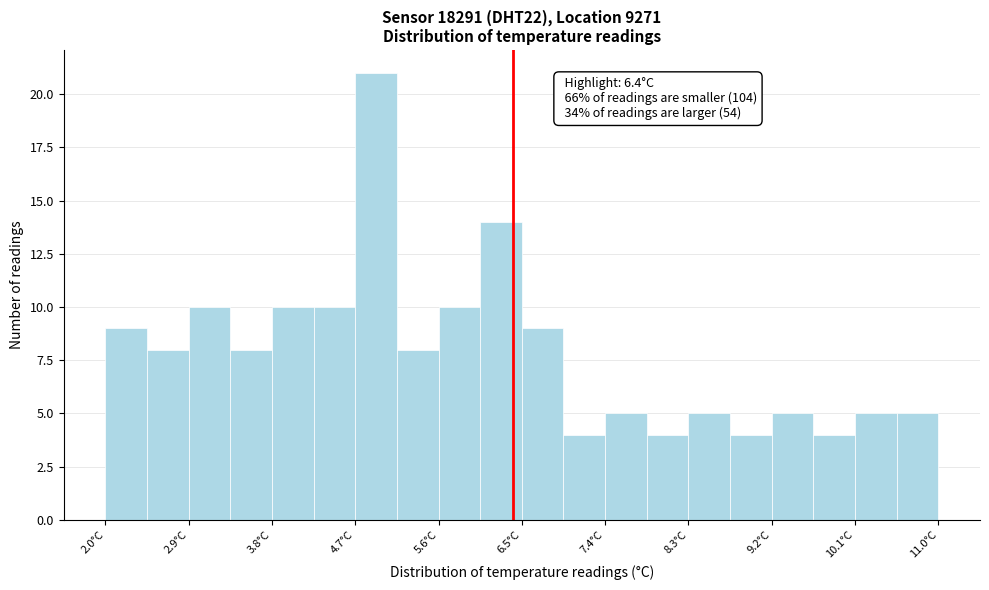

Which range on the x-axis has the tallest bar?

4.70 to 5.15